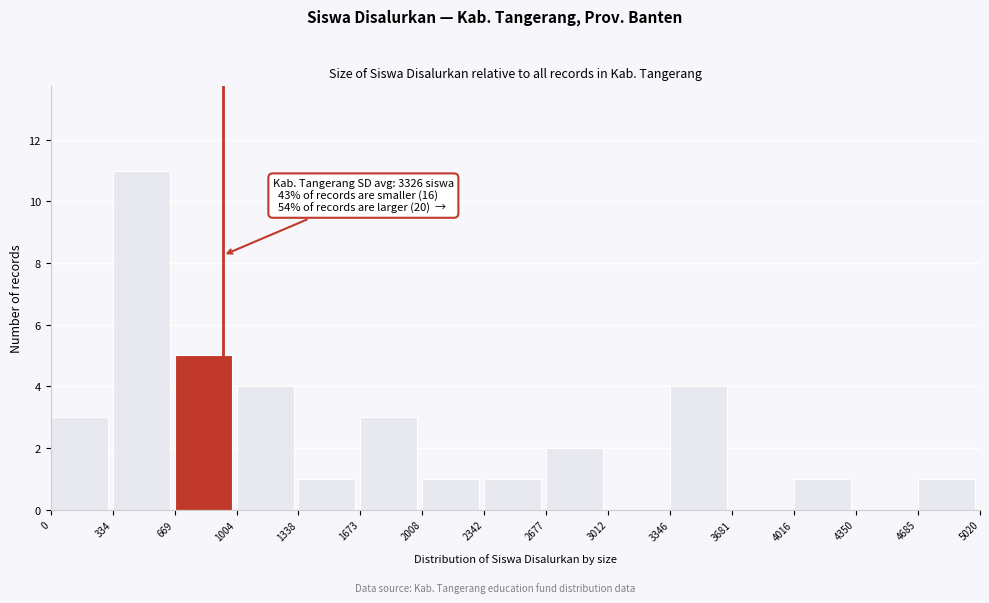

Which range on the x-axis has the tallest bar?

334 to 669